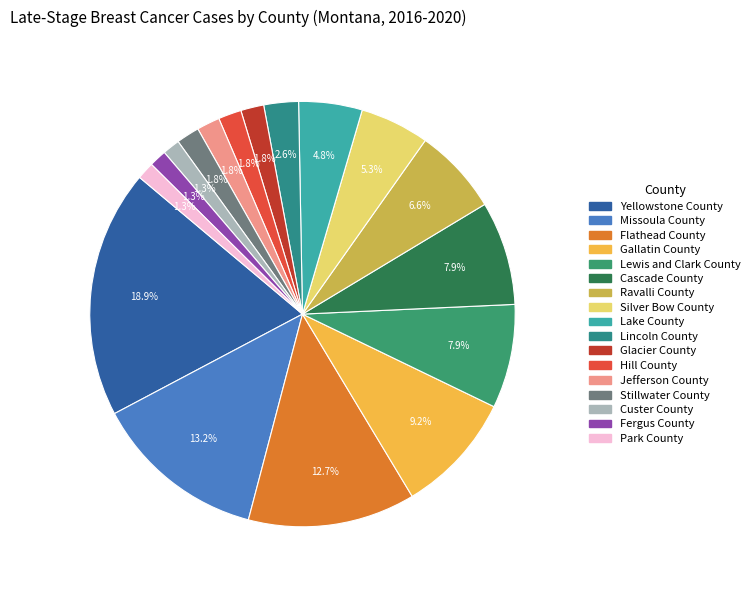

Between Flathead County and Cascade County, which is larger?

Flathead County